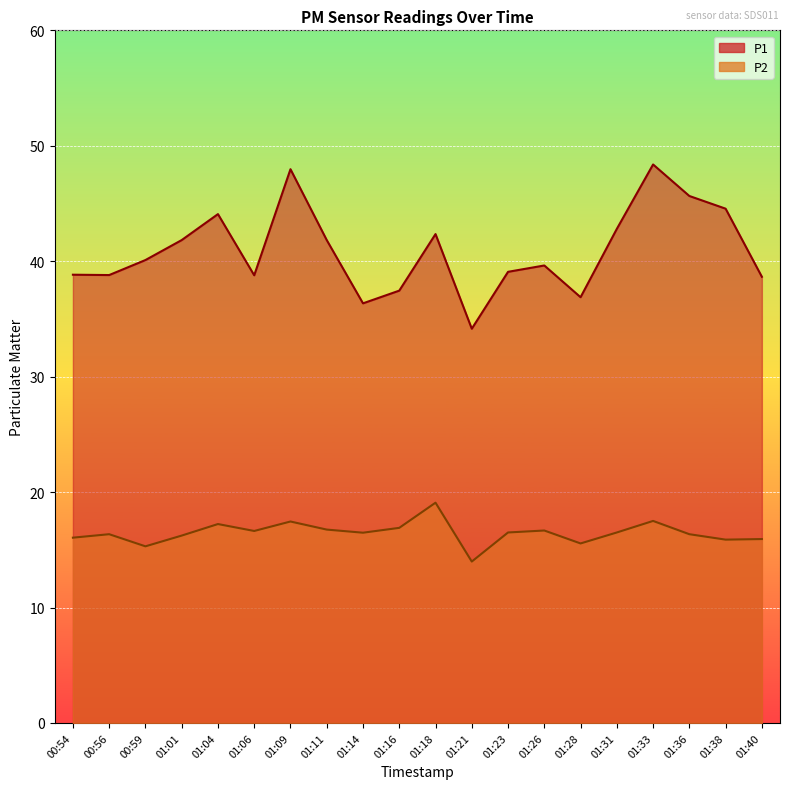

At which category does P1 reach its first local peak?

01:04